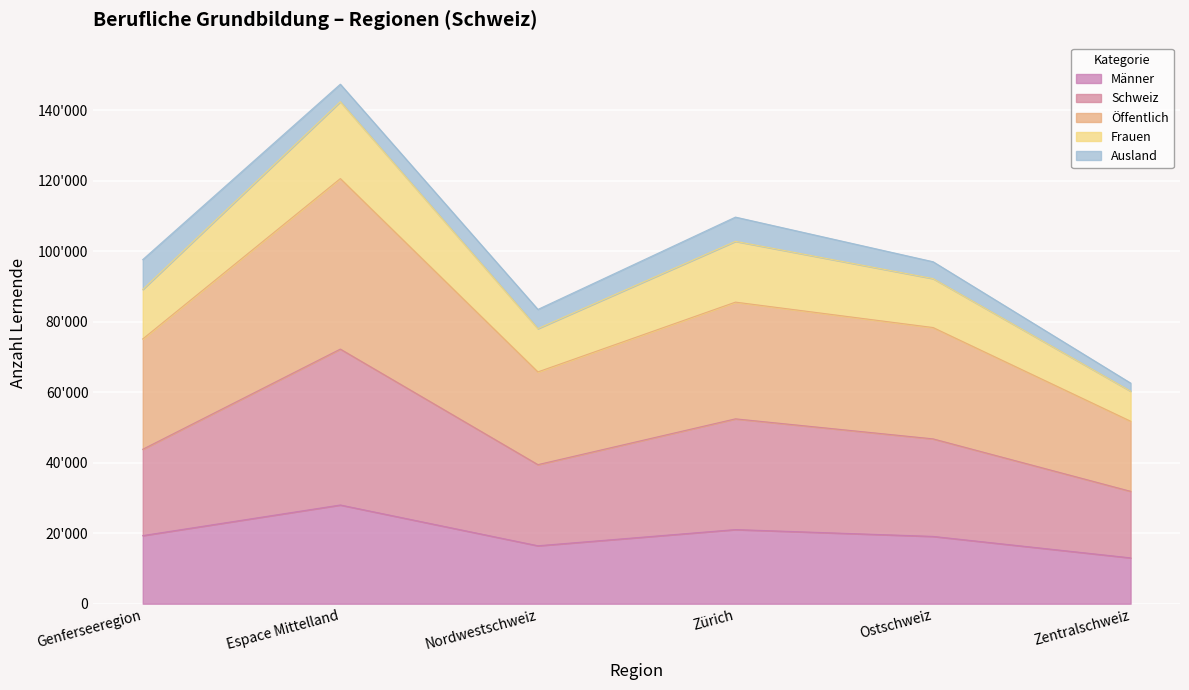

How many Öffentlich values are between 65755 and 85547?

4